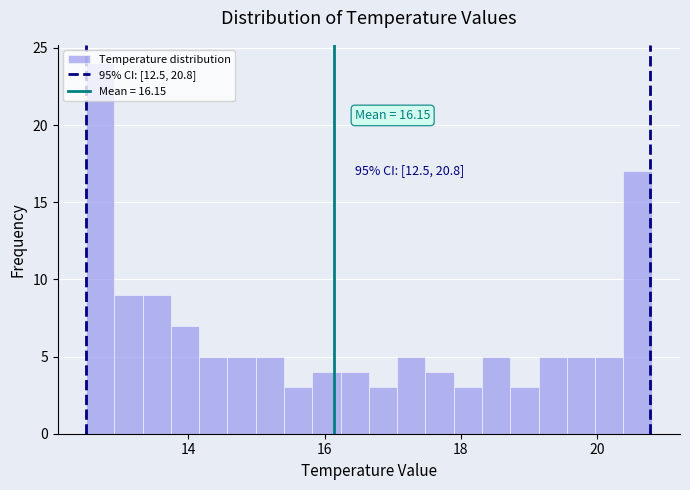

Around what value on the x-axis is the tallest bar? Give the approximate position of its centre, as read against the axis.

12.8